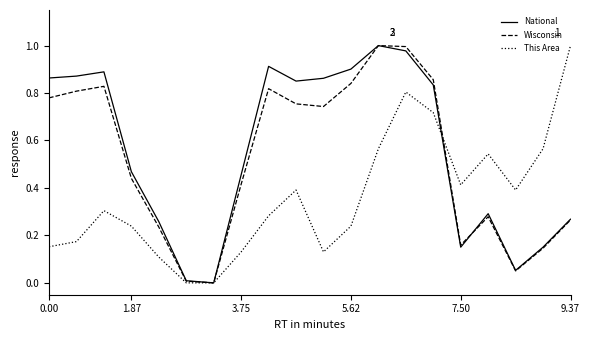

List the series in order of their overall mean, highest first.

National, Wisconsin, This Area